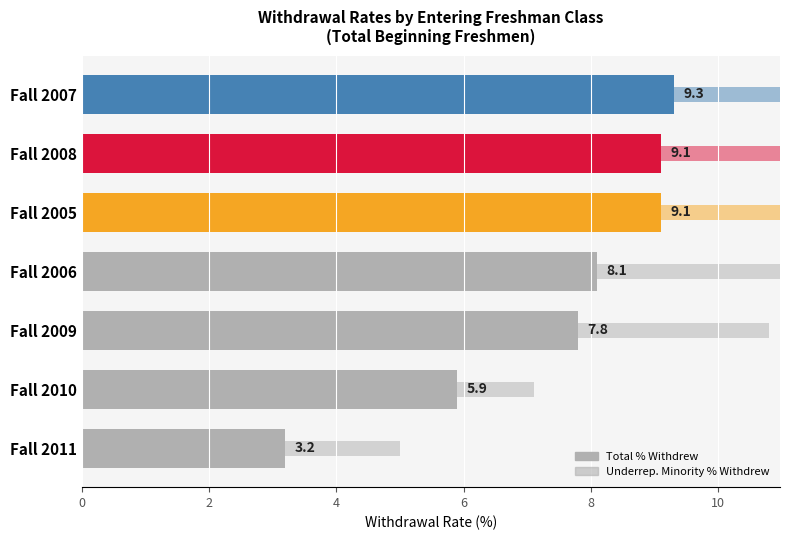

Which series has the widest spread of values?

Underrep. Minority % Withdrew